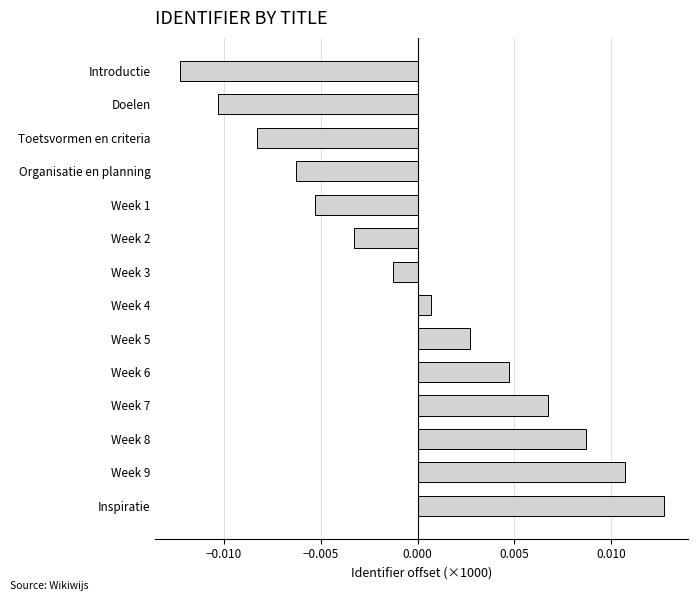

Where is the data nearest to the value 0?

Week 4